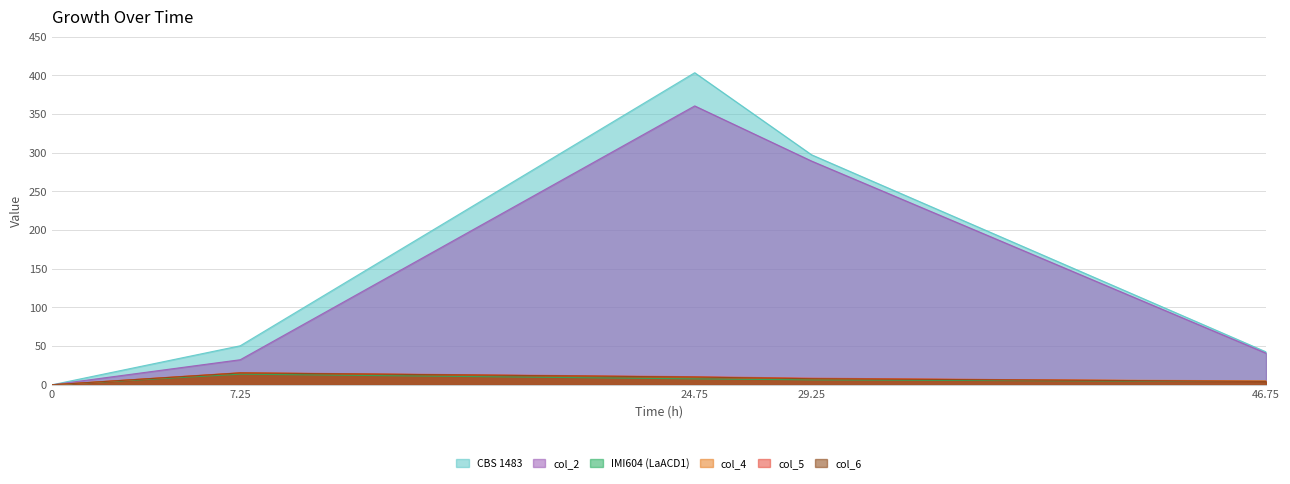

Where is col_5 nearest to the value 7?

29.25